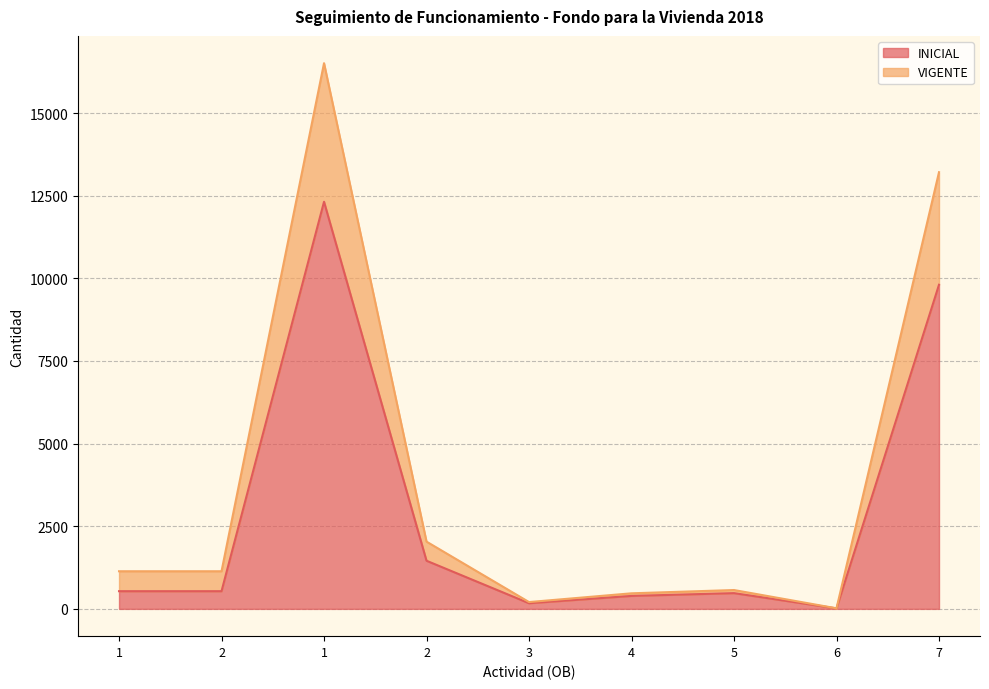

Where is the first local minimum for VIGENTE?

3